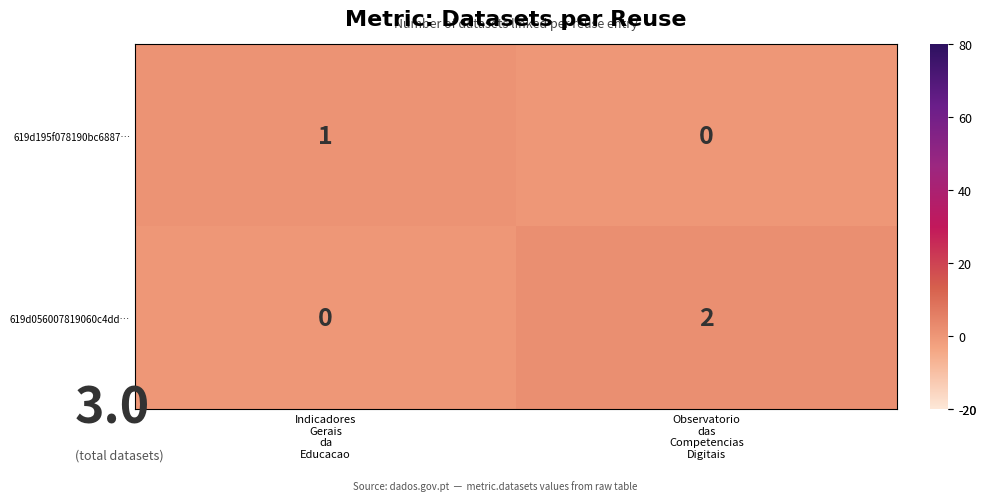

Which series has the widest spread of values?

619d056007819060c4dd…